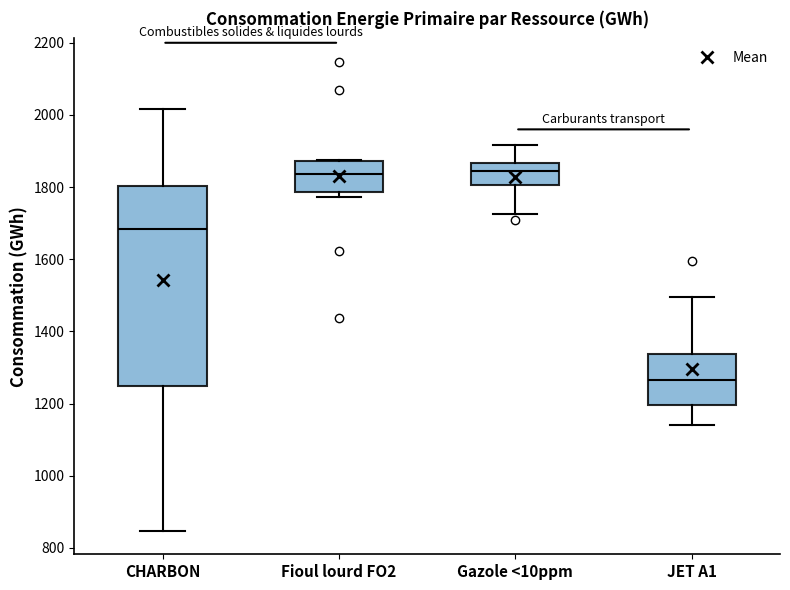

Reading left to right, read every box against the y-axis: the position of its median line, the range the box covers, and the ends of its whiskers. The values are not printed on the chart, so give them approximately, as read against the axis.

CHARBON: median 1680, box 1240 to 1800, whiskers 840 to 2020
Fioul lourd FO2: median 1840, box 1780 to 1880, whiskers 1780 (just below the box's lower edge) to 1880
Gazole <10ppm: median 1840, box 1800 to 1860, whiskers 1720 to 1920
JET A1: median 1260, box 1200 to 1340, whiskers 1140 to 1500